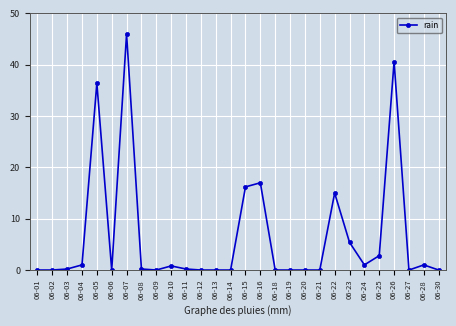

True or false: there are more than 0 points higher than both neighbors.

True